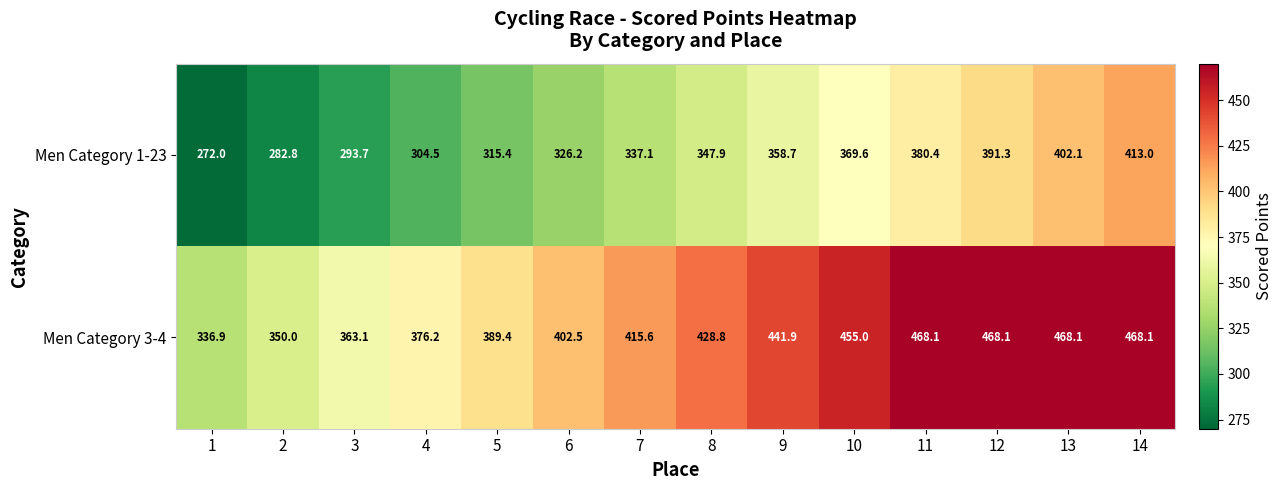

List the series in order of their peak value, highest first.

Men Category 3-4, Men Category 1-23